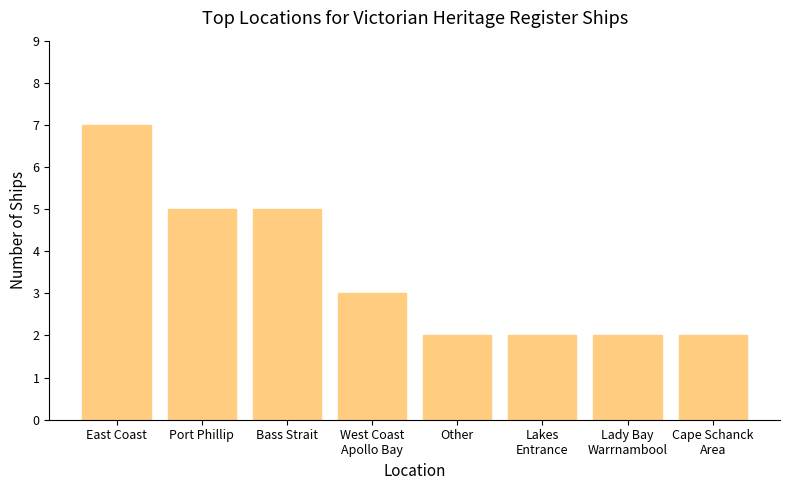

What is the sum of the values at Lady Bay
Warrnambool and East Coast?

9